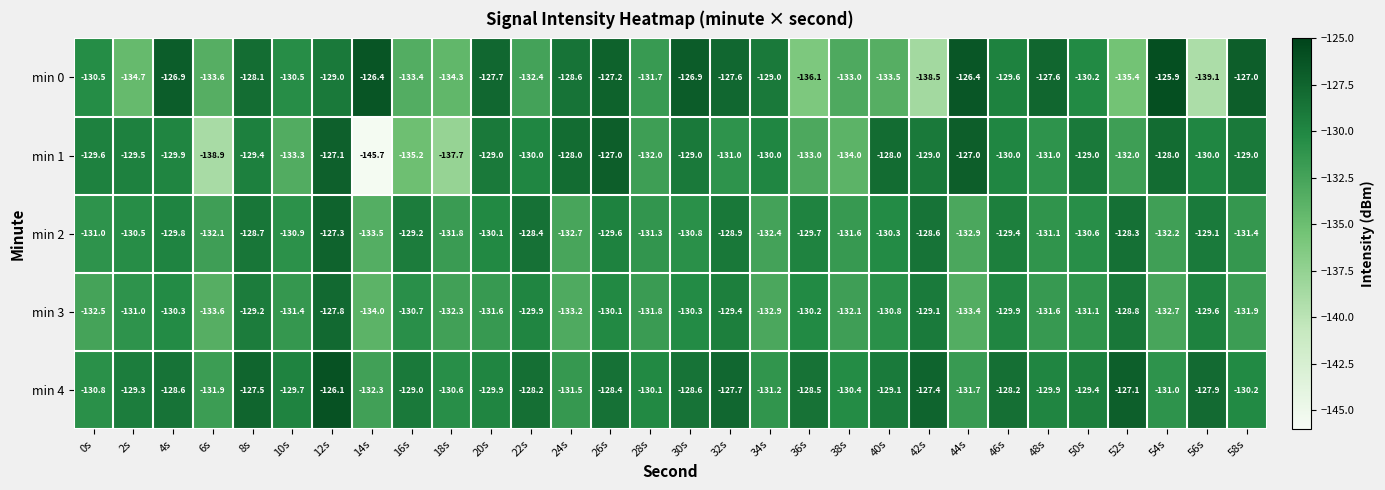

How many series are shown in this chart?

5